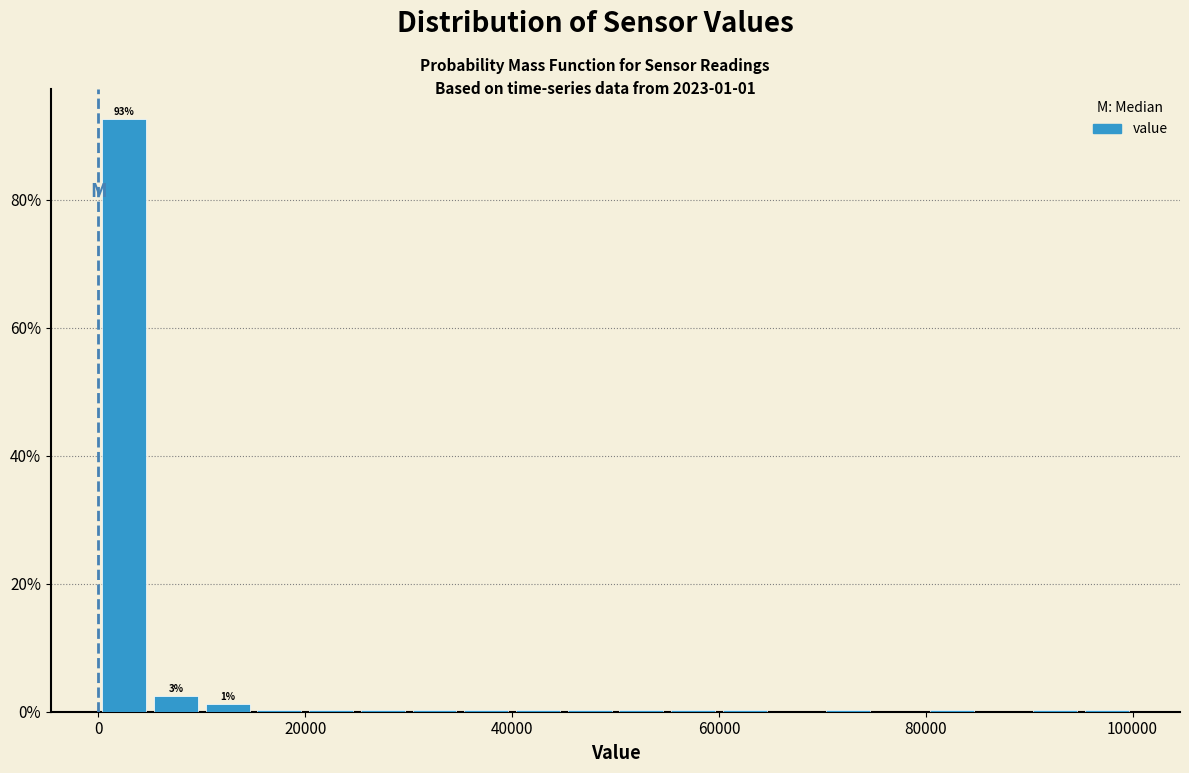

Read against the x-axis, roughly where is the centre of the tallest bar?

2000